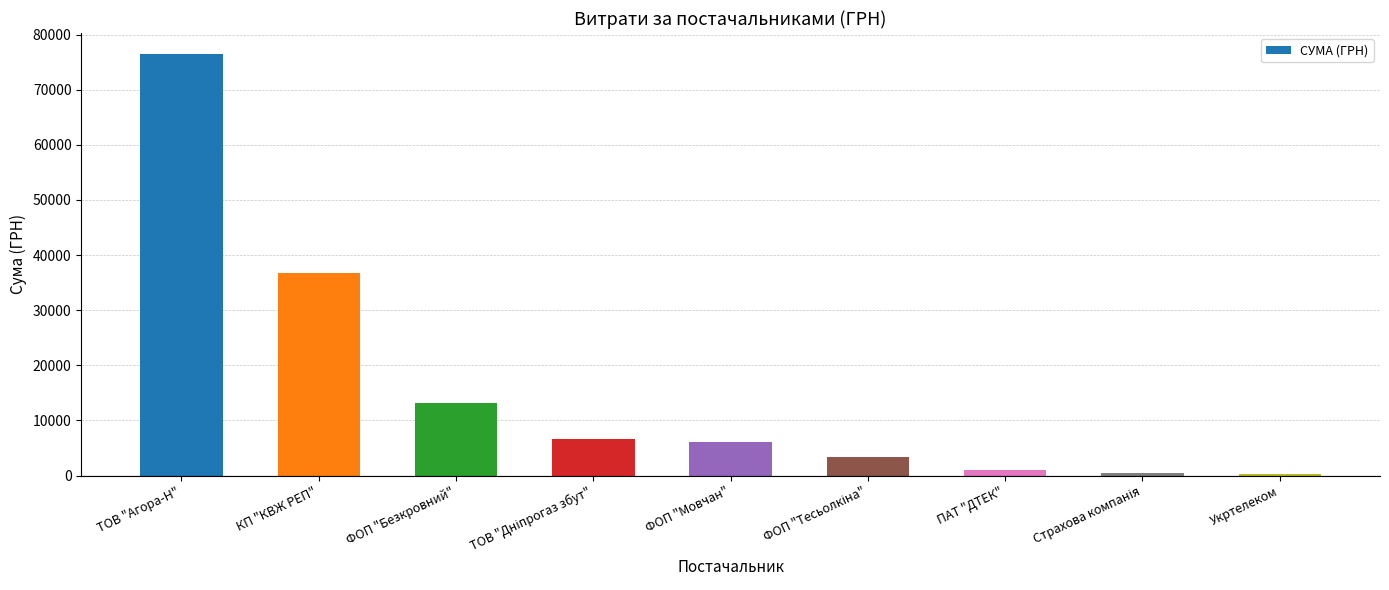

At which category does the chart reach its peak across all series?

ТОВ "Агора-Н"